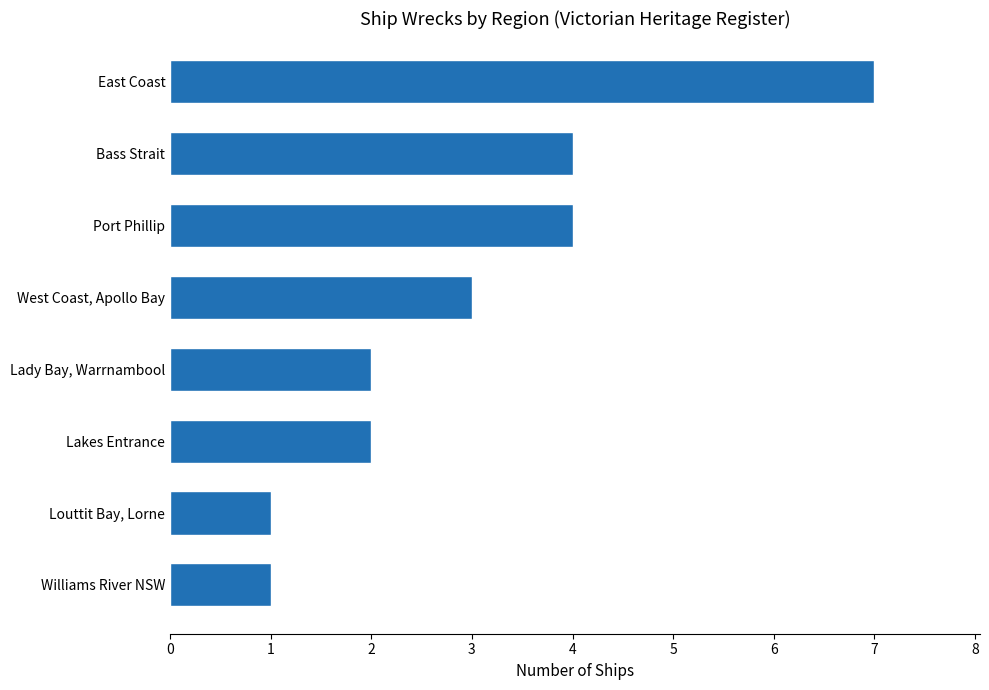

Is it true that the value at East Coast is 7?

True